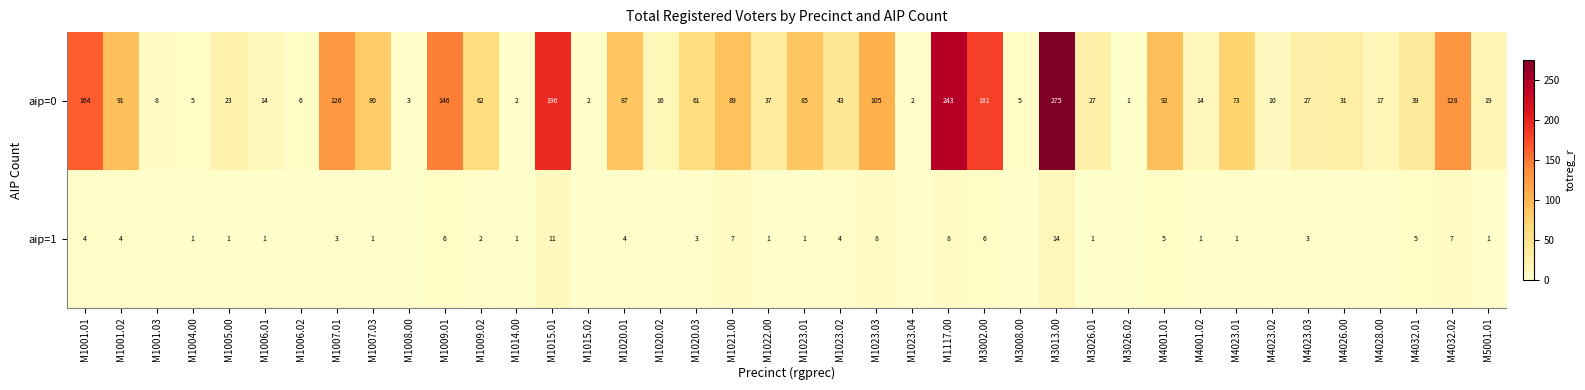

At which category does the chart reach its peak across all series?

M3013.00